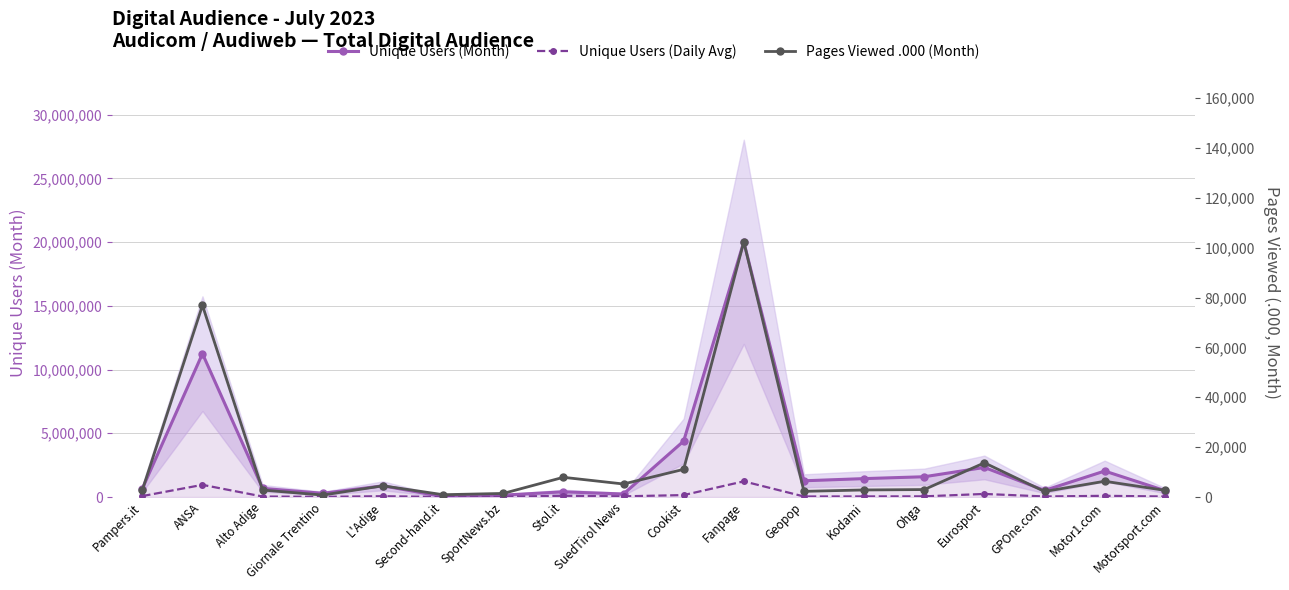

How many values in the Unique Users (Month) series exceed 877769?

8